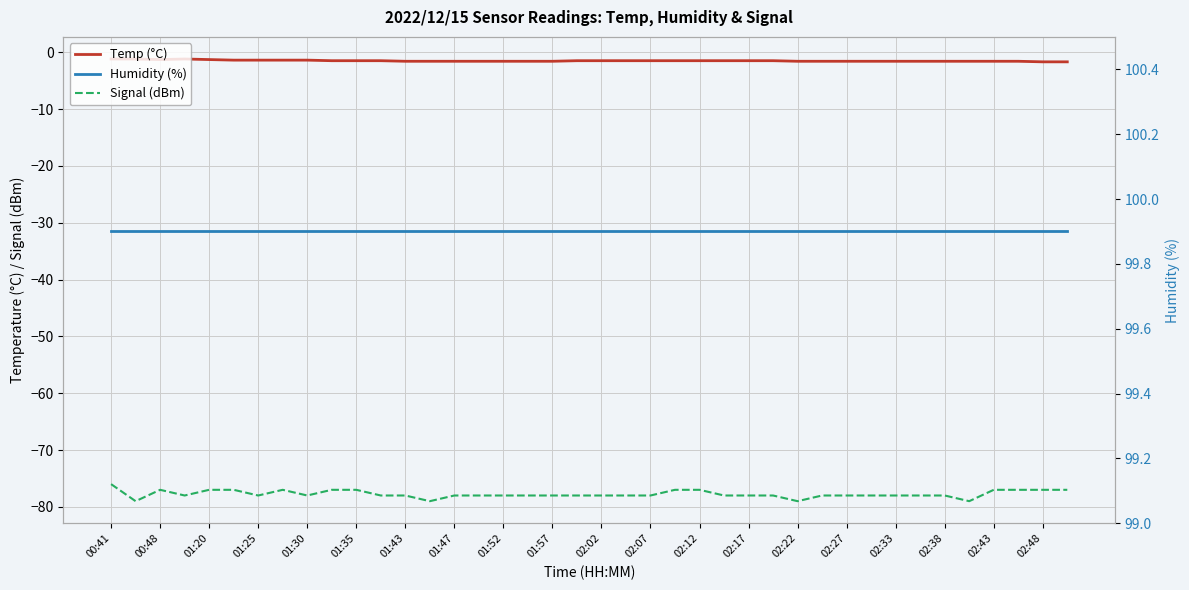

Count the number of data series in this chart.

3